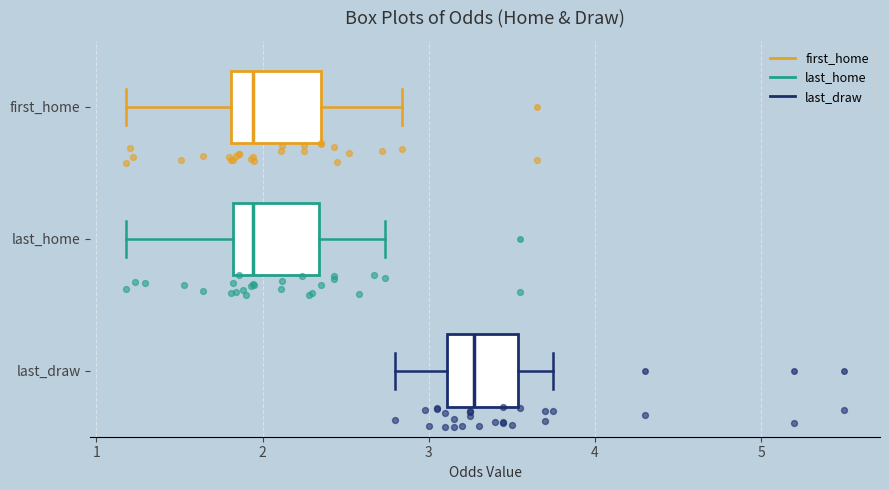

Reading bottom to top, transcribe this box plot: for each box, give where its median line is, the range the box spans, and where its two whiskers end, as read against the x-axis. The values are not printed on the chart, so give them approximately, as read against the axis.

last_draw: median 3.3, box 3.1 to 3.5, whiskers 2.8 to 3.8
last_home: median 1.9, box 1.8 to 2.3, whiskers 1.2 to 2.7
first_home: median 1.9, box 1.8 to 2.4, whiskers 1.2 to 2.8